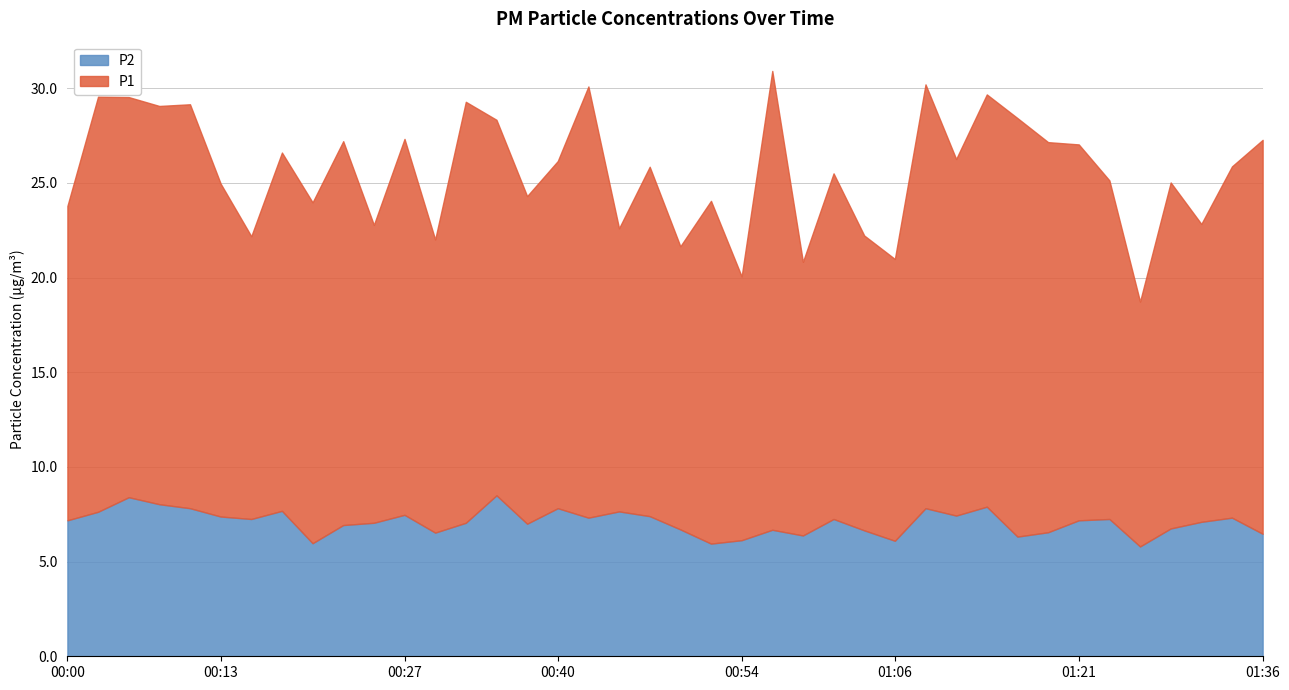

Reading left to right, extract all data points from this chart.

P1: 00:00=16.6	00:03=21.9	00:05=21.1	00:08=21.0	00:10=21.3	00:13=17.6	00:15=14.9	00:18=18.9	00:20=18.0	00:22=20.3	00:25=15.7	00:27=19.9	00:30=15.5	00:32=22.2	00:35=19.8	00:37=17.3	00:40=18.3	00:42=22.8	00:44=14.9	00:47=18.4	00:49=14.9	00:52=18.1	00:54=13.9	00:57=24.2	00:59=14.4	01:02=18.2	01:04=15.6	01:06=14.9	01:09=22.4	01:11=18.8	01:14=21.8	01:16=22.1	01:19=20.6	01:21=19.9	01:24=17.9	01:26=12.9	01:29=18.3	01:31=15.7	01:34=18.6	01:36=20.8
P2: 00:00=7.2	00:03=7.6	00:05=8.4	00:08=8.0	00:10=7.8	00:13=7.4	00:15=7.2	00:18=7.7	00:20=6.0	00:22=6.9	00:25=7.0	00:27=7.5	00:30=6.5	00:32=7.0	00:35=8.5	00:37=7.0	00:40=7.8	00:42=7.3	00:44=7.7	00:47=7.4	00:49=6.7	00:52=6.0	00:54=6.1	00:57=6.7	00:59=6.4	01:02=7.2	01:04=6.7	01:06=6.1	01:09=7.8	01:11=7.4	01:14=7.9	01:16=6.3	01:19=6.5	01:21=7.2	01:24=7.2	01:26=5.8	01:29=6.8	01:31=7.1	01:34=7.3	01:36=6.5